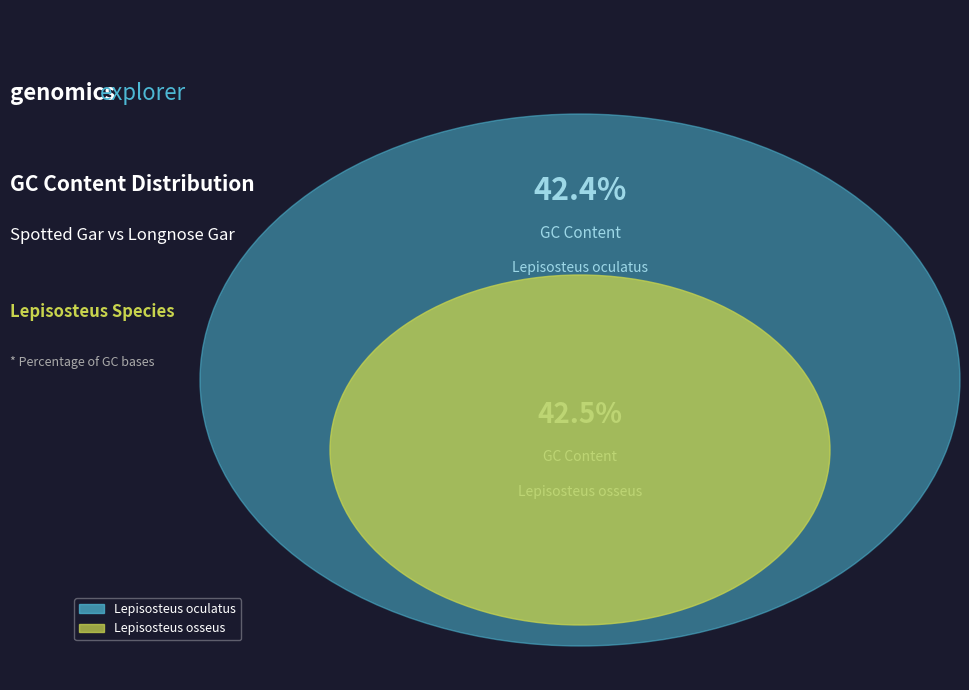

To the nearest percent, what portion does Lepisosteus osseus represent?

50%